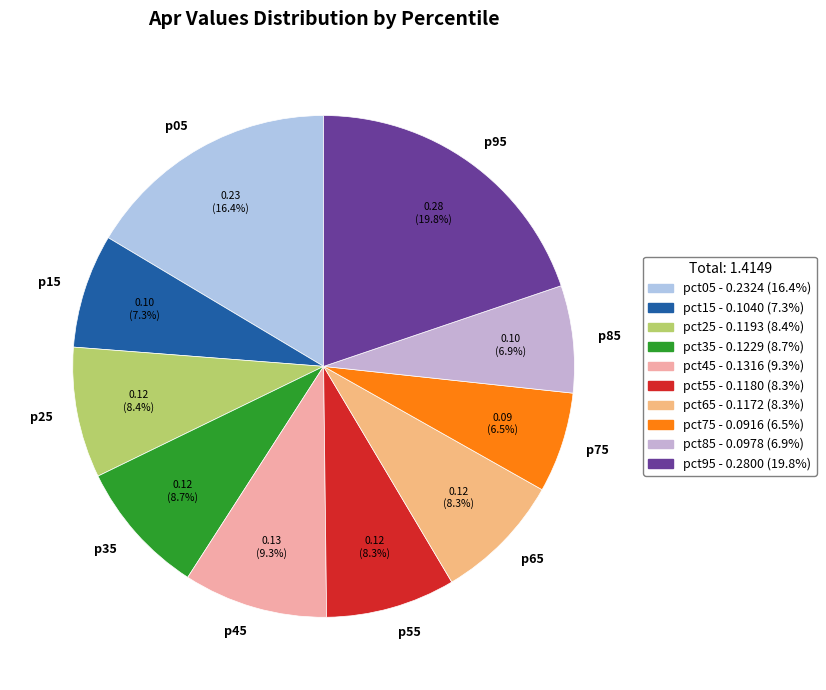

Is there a majority slice in this chart?

No